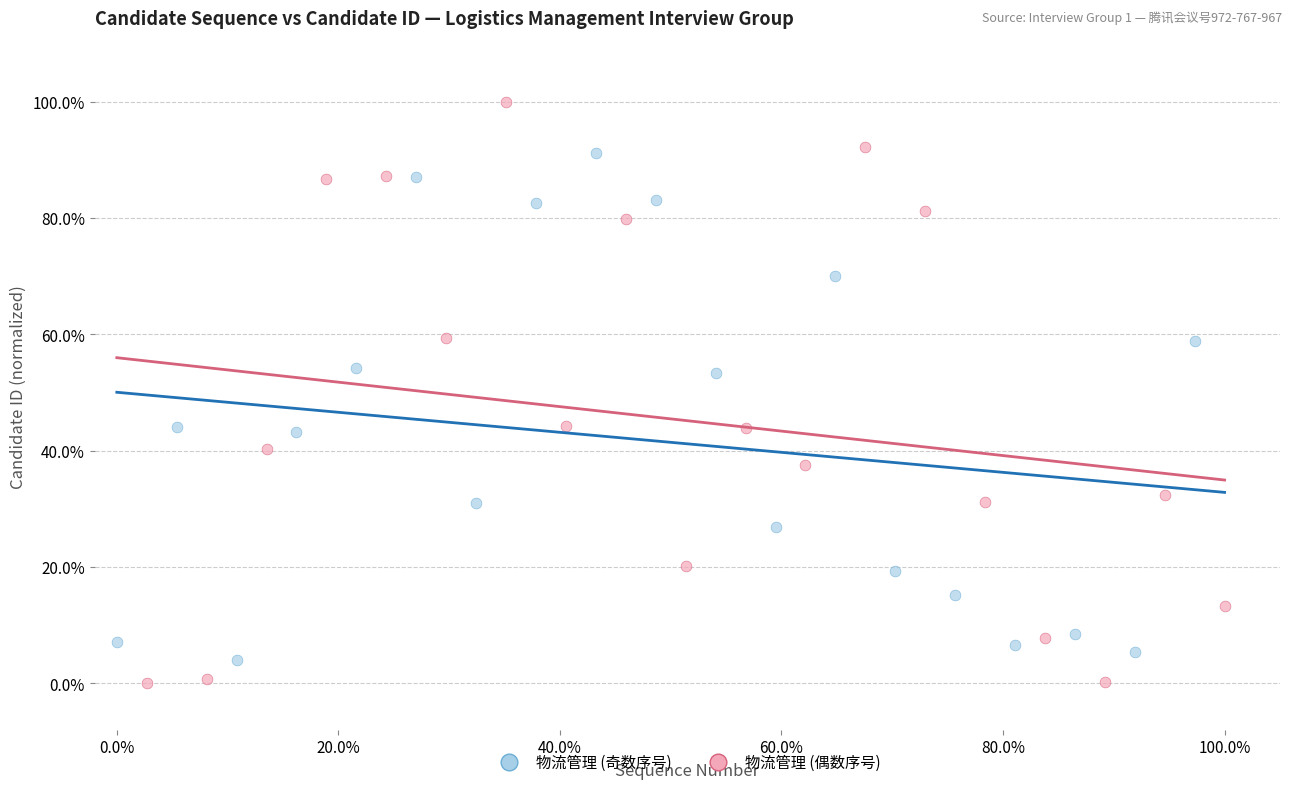

Which series has the largest Y range (max minus min)?

物流管理 (偶数序号)